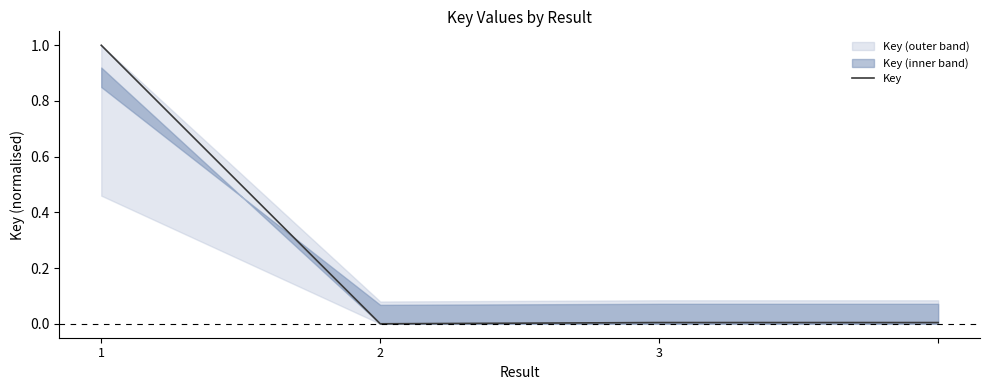

What is the change in value from 1 to 3?

-1.0